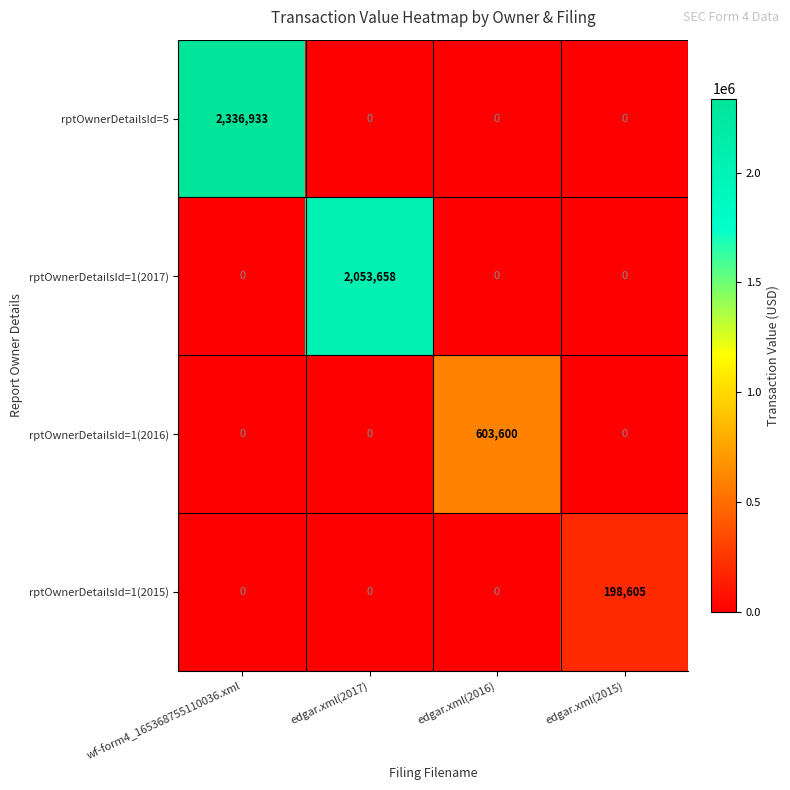

How many categories are shown in the chart?

4